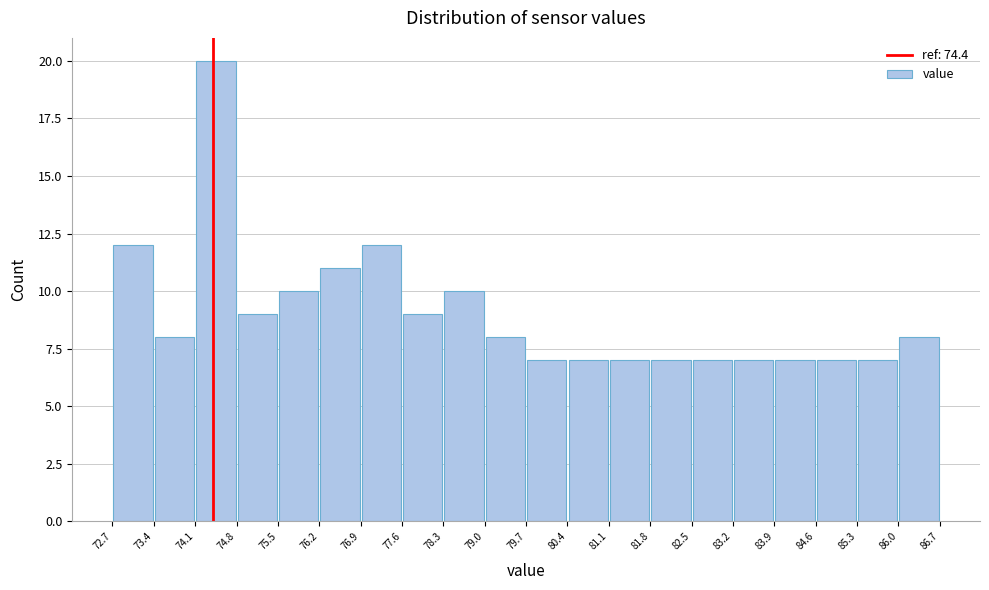

Reading left to right, list every bar in this chart as the range it spans on the x-axis followed by its height. The values are not printed on the chart, so give them approximately, as read against the axis.

72.7 to 73.4: 12
73.4 to 74.1: 8
74.1 to 74.8: 20
74.8 to 75.5: 9
75.5 to 76.2: 10
76.2 to 76.9: 11
76.9 to 77.6: 12
77.6 to 78.3: 9
78.3 to 79.0: 10
79.0 to 79.7: 8
79.7 to 80.4: 7
80.4 to 81.1: 7
81.1 to 81.8: 7
81.8 to 82.5: 7
82.5 to 83.2: 7
83.2 to 83.9: 7
83.9 to 84.6: 7
84.6 to 85.3: 7
85.3 to 86.0: 7
86.0 to 86.7: 8